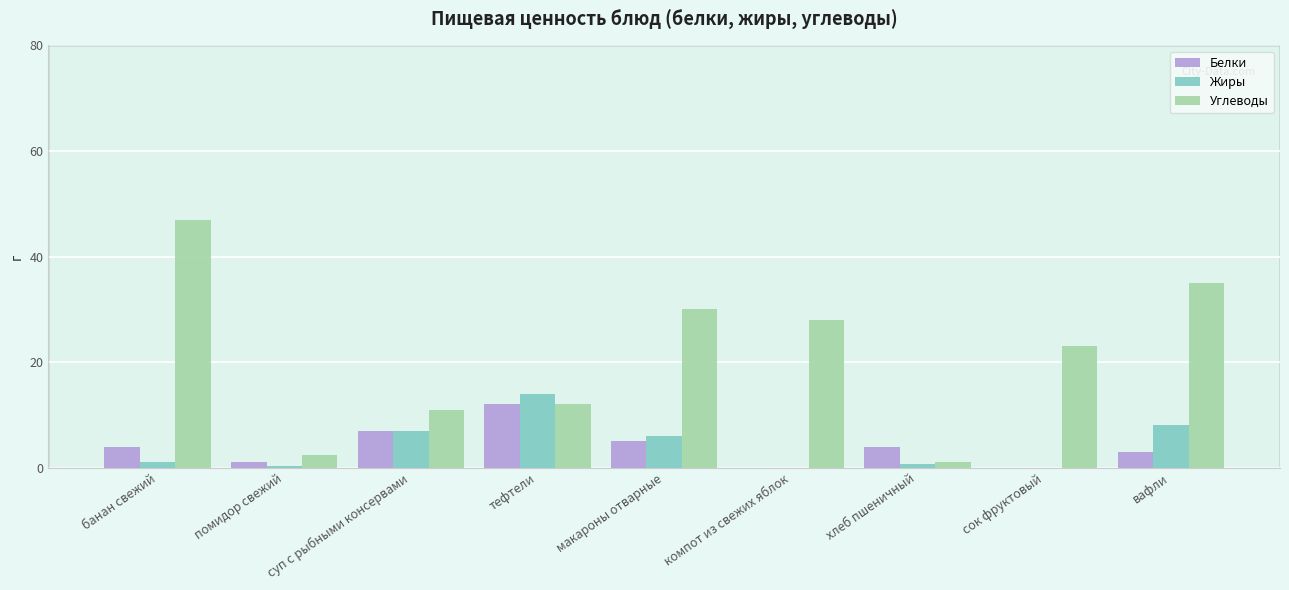

What is the maximum value shown in the chart?

47.0